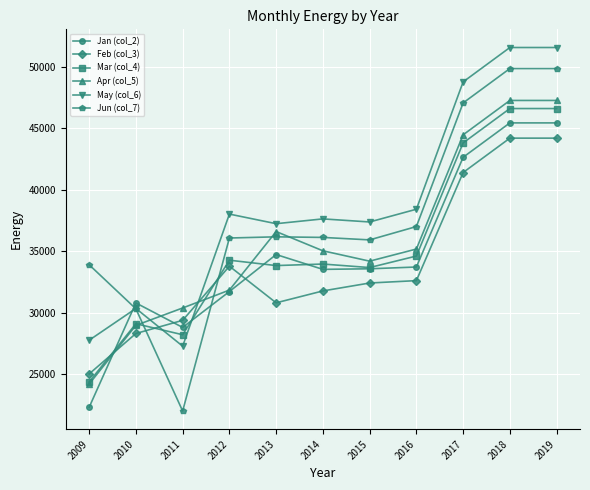

What is the total value across all series at 2016?

211557.3